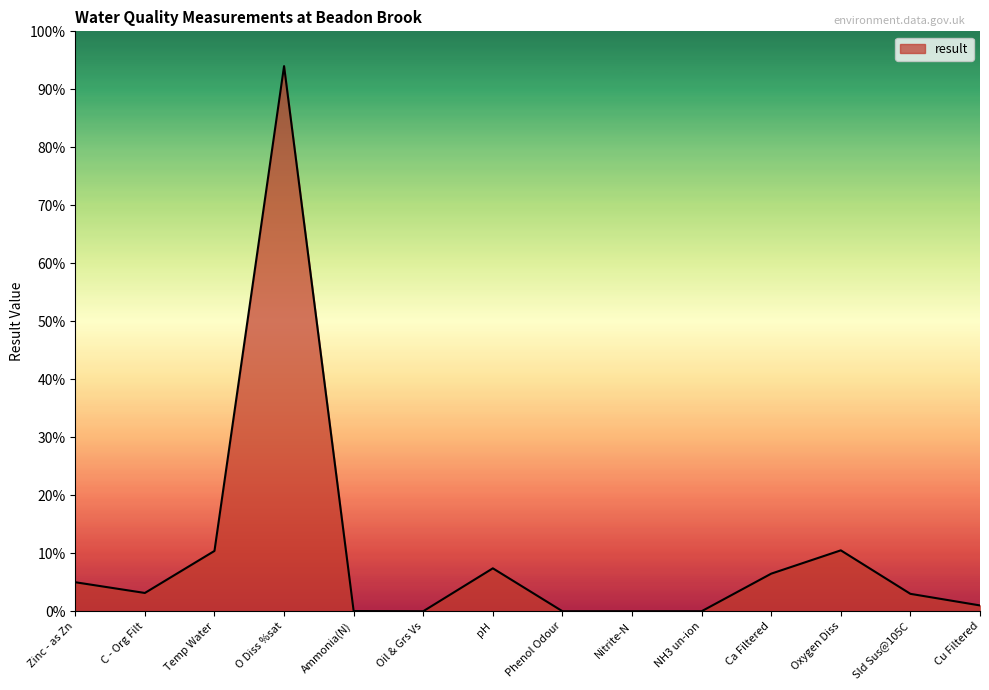

Approximately how many times larger is the value at Sld Sus@105C compared to Oxygen Diss?

0.3